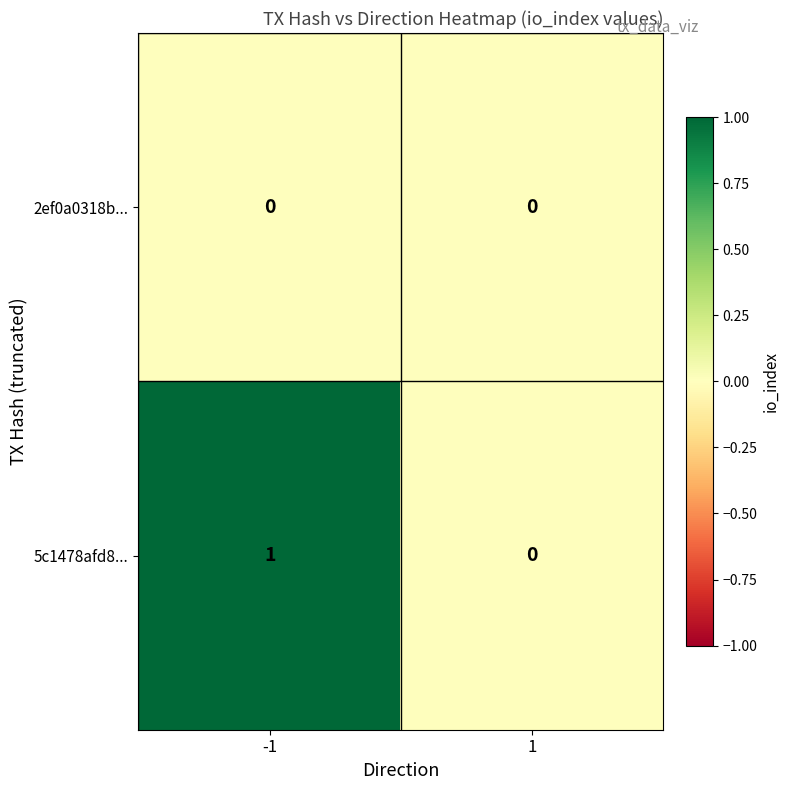

Rank the series by their maximum value, from lowest to highest.

2ef0a0318b..., 5c1478afd8...